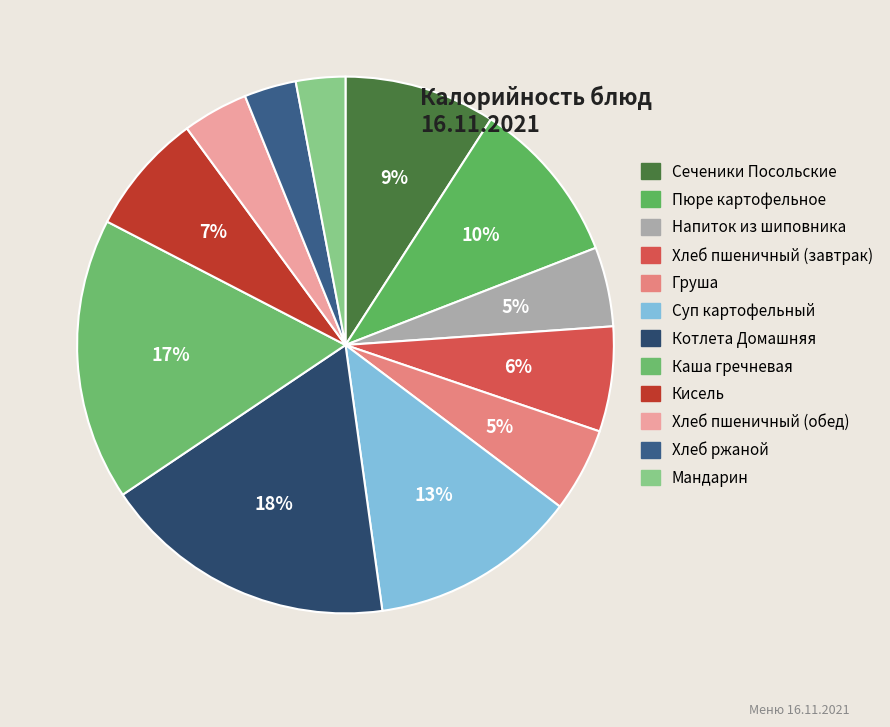

Count the number of slices in the pie.

12